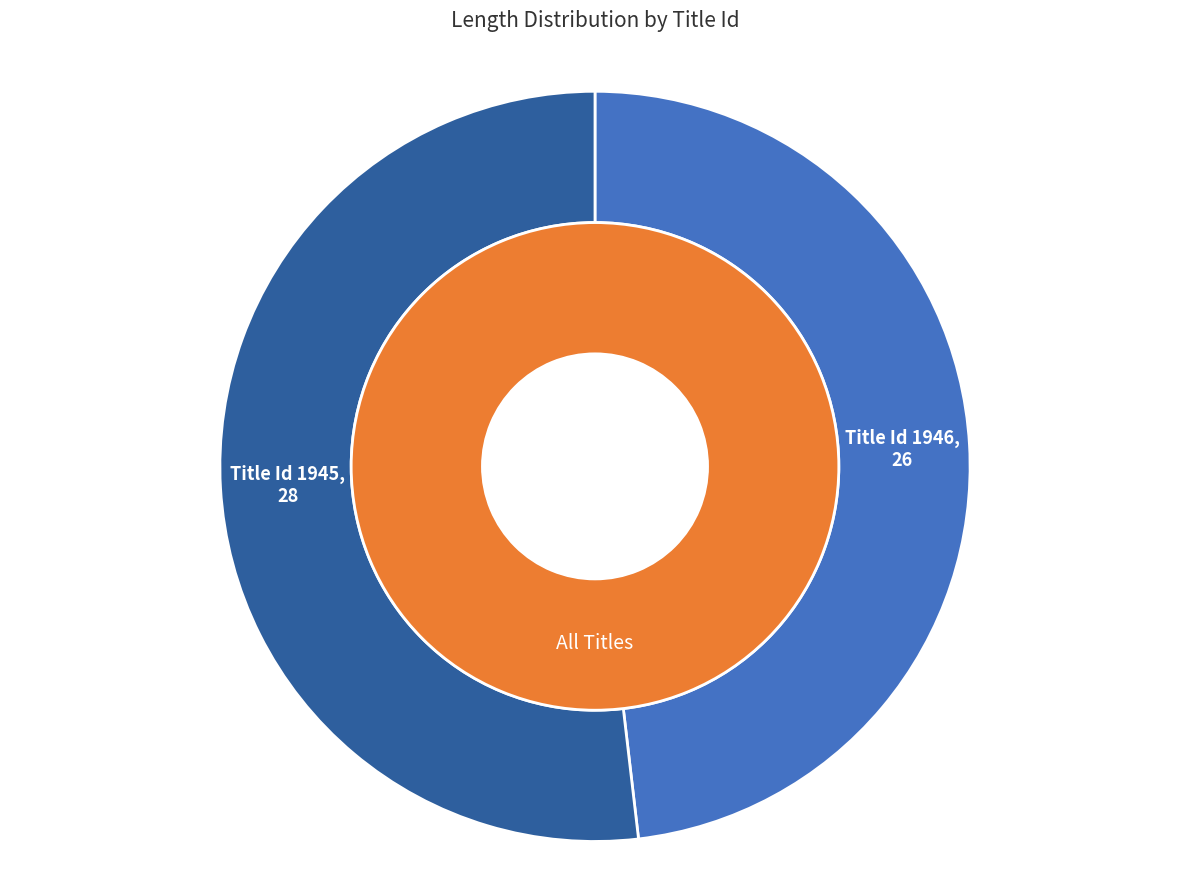

Between 1945 and 1946, which is larger?

1945